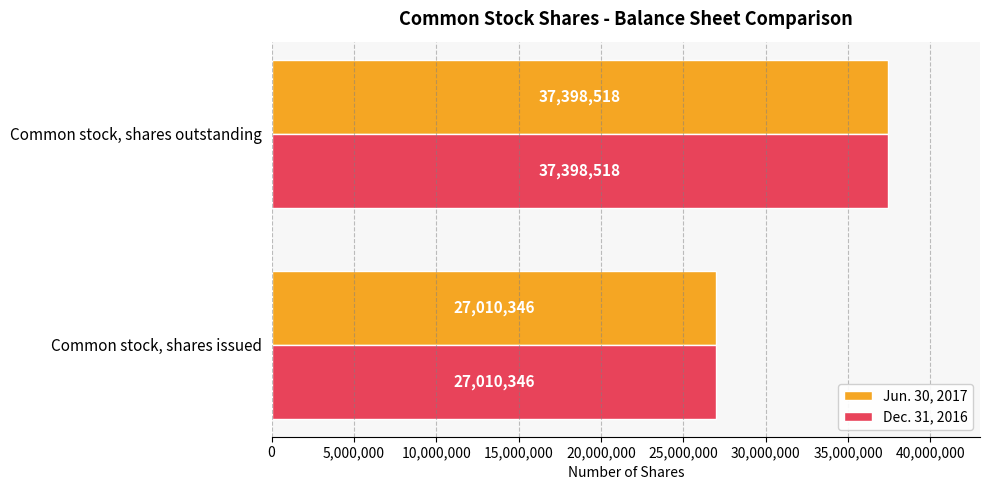

Which category has the highest value in the Dec. 31, 2016 series?

Common stock, shares outstanding